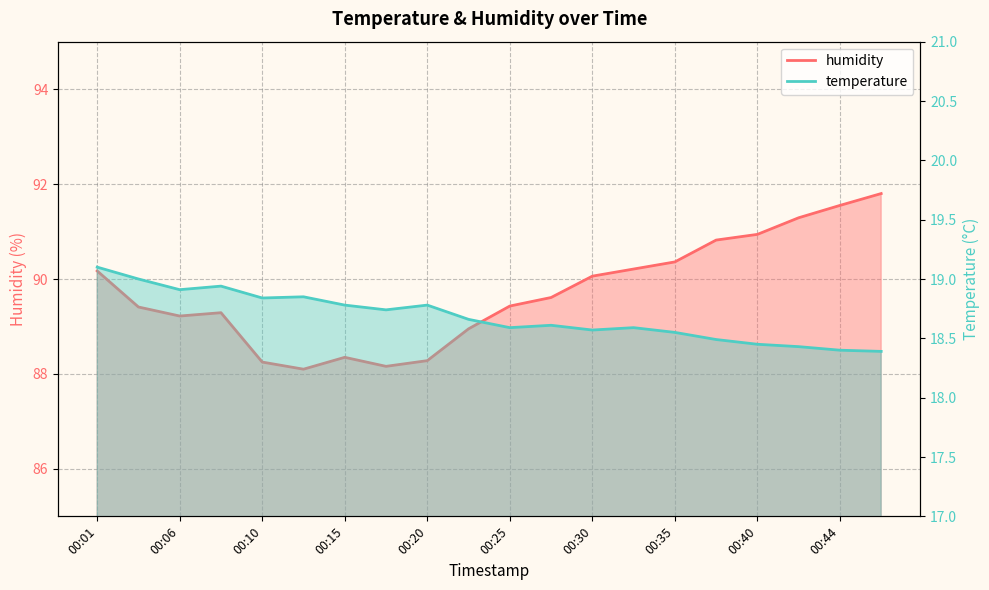

How many lines are shown in the chart?

2